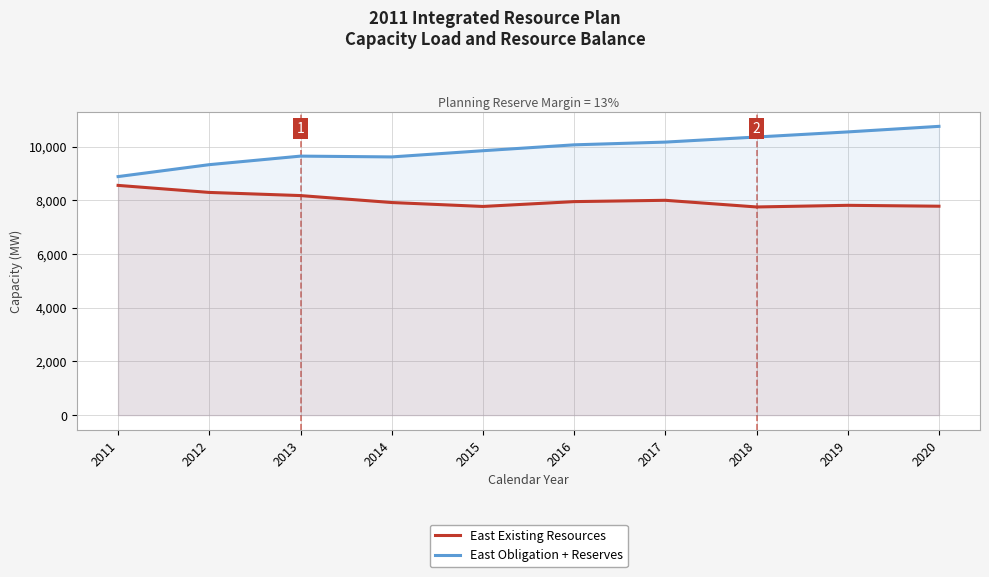

What is the total value across all series at 2012?

17616